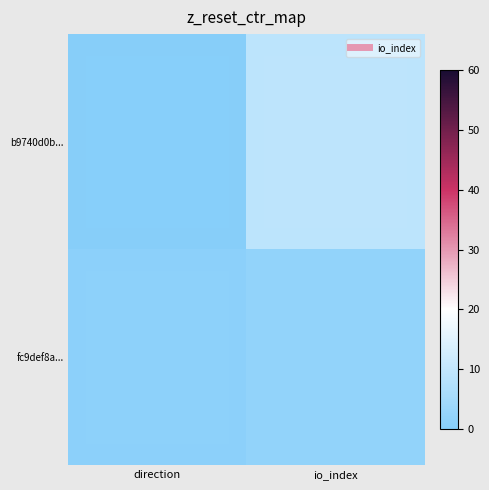

Reading left to right, list all the values displayed in this chart.

b9740d0b...: direction=-1	io_index=9
fc9def8a...: direction=1	io_index=2